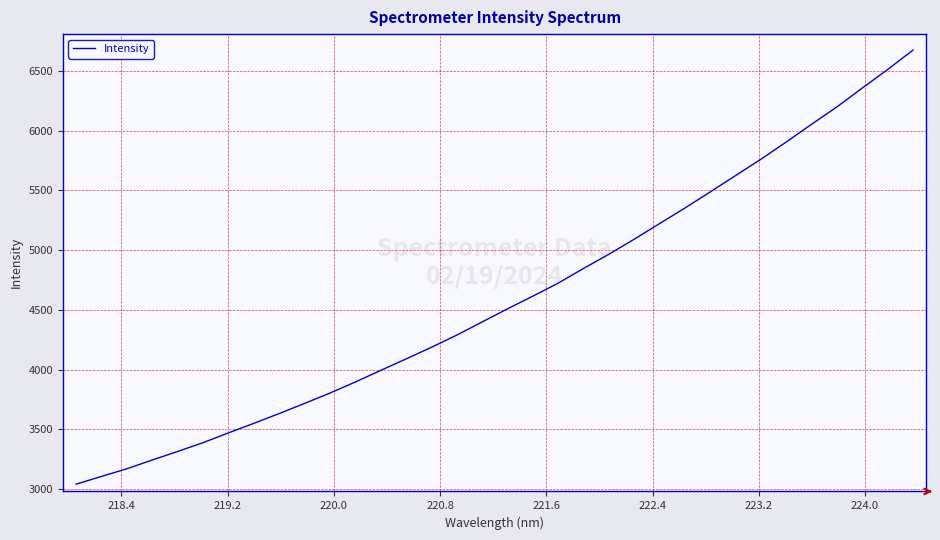

Is this an area chart (filled region under the line)?

No